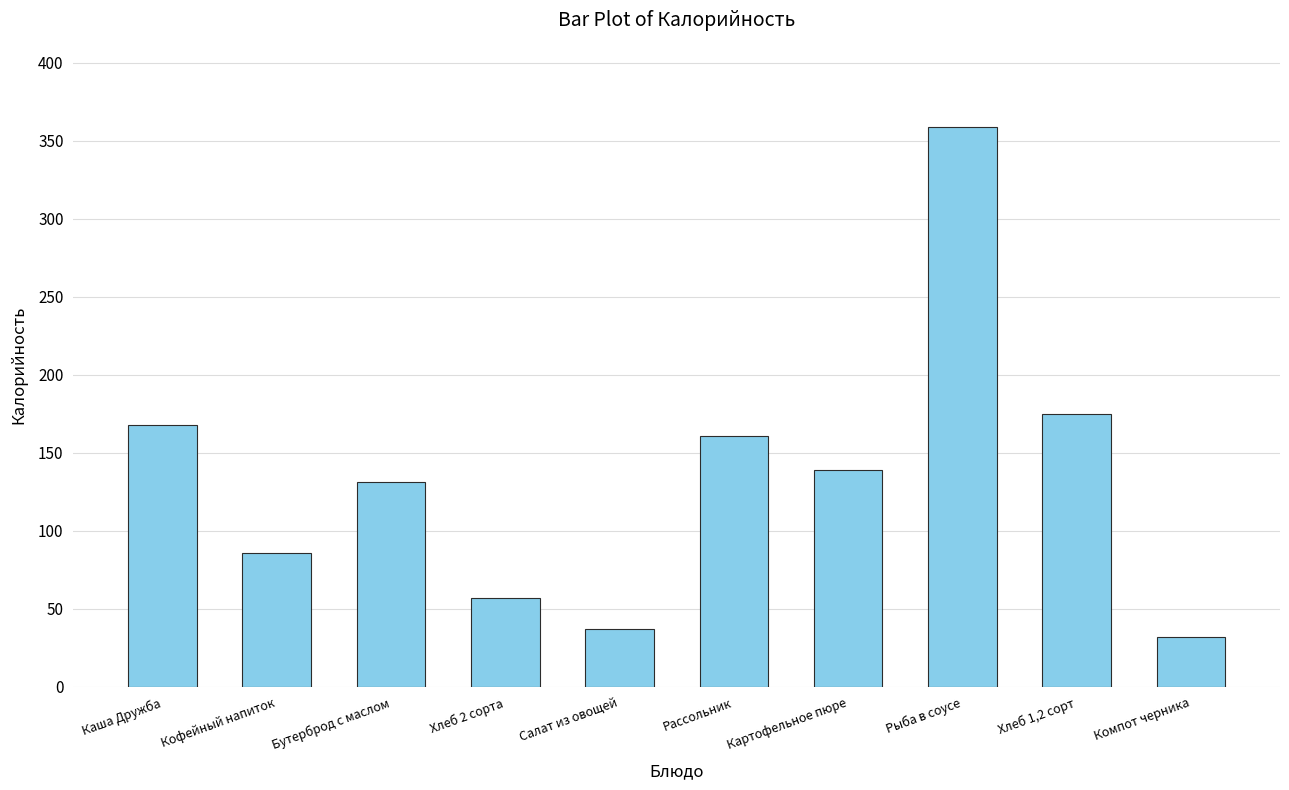

What is the smallest value displayed?

32